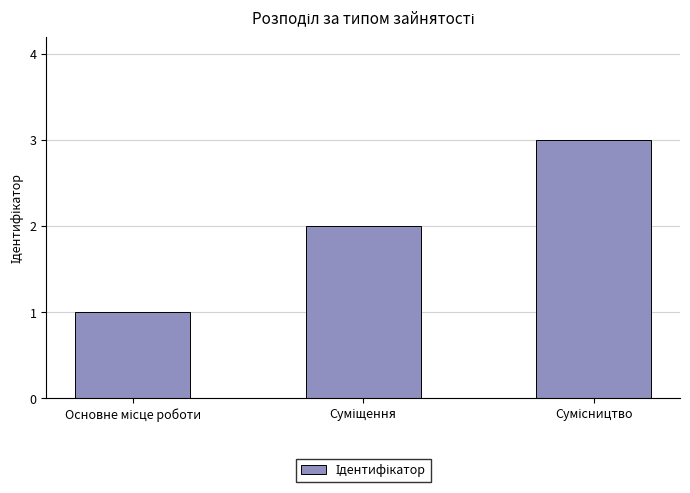

What is the greatest value displayed?

3